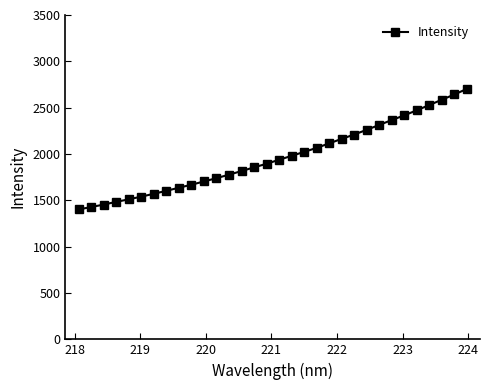

What is the value of the 25th point from the left?

2313.8